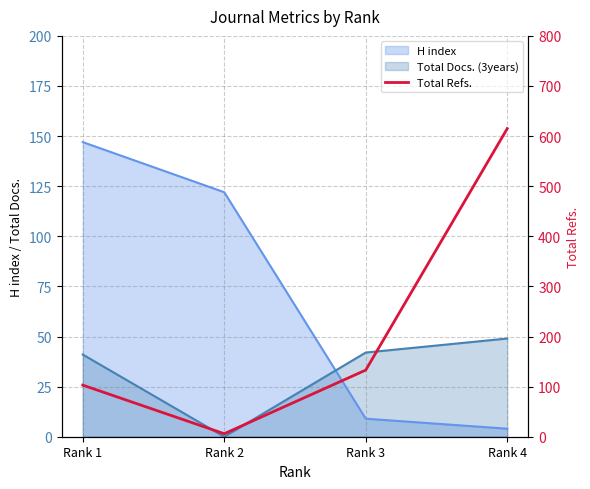

Rank the categories by value from highest to lowest.

Rank 4, Rank 3, Rank 1, Rank 2